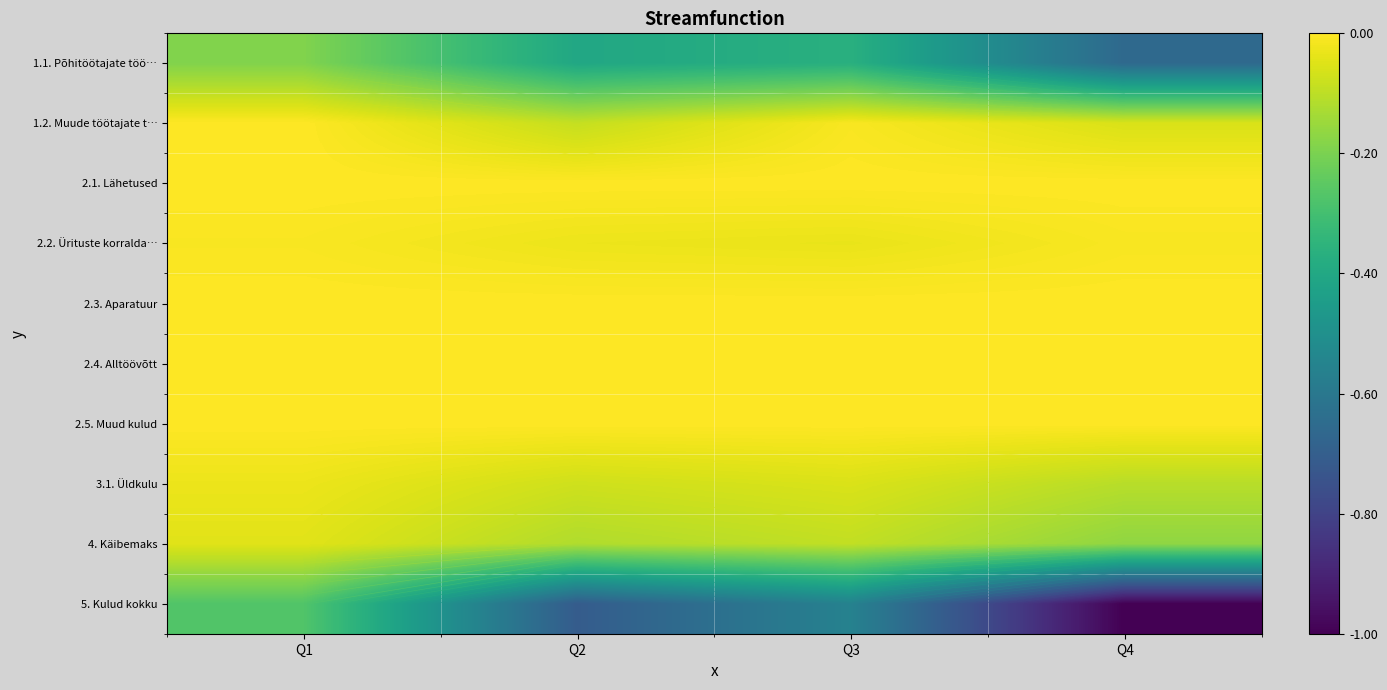

Is it true that 2.2. Ürituste korralda… equals -0.0 at Q3?

True